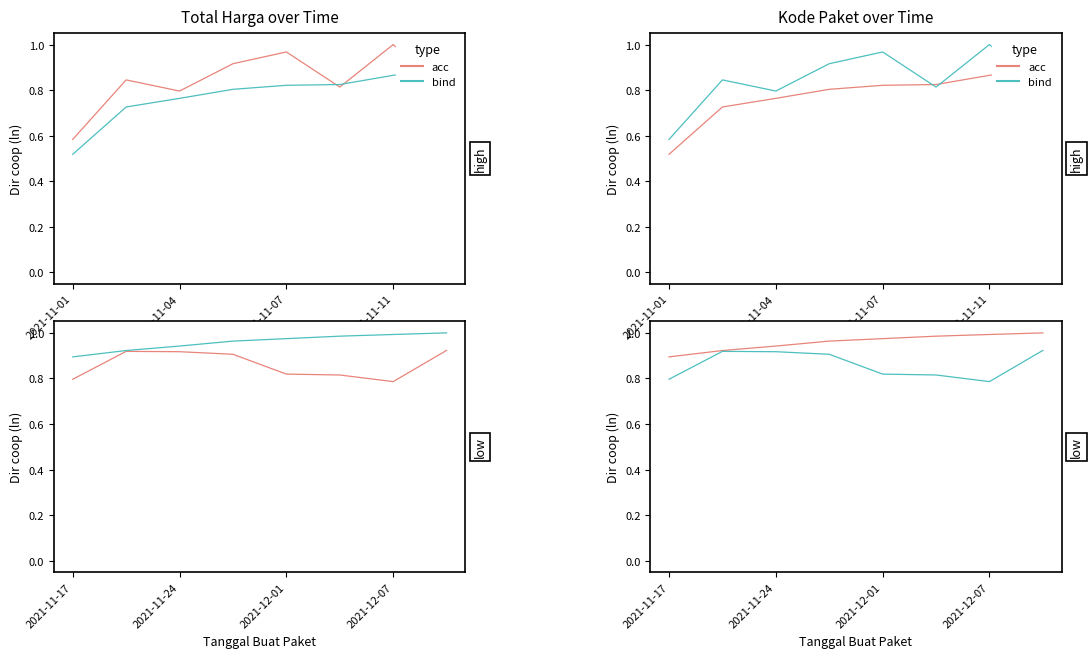

How many lines are shown in the chart?

2